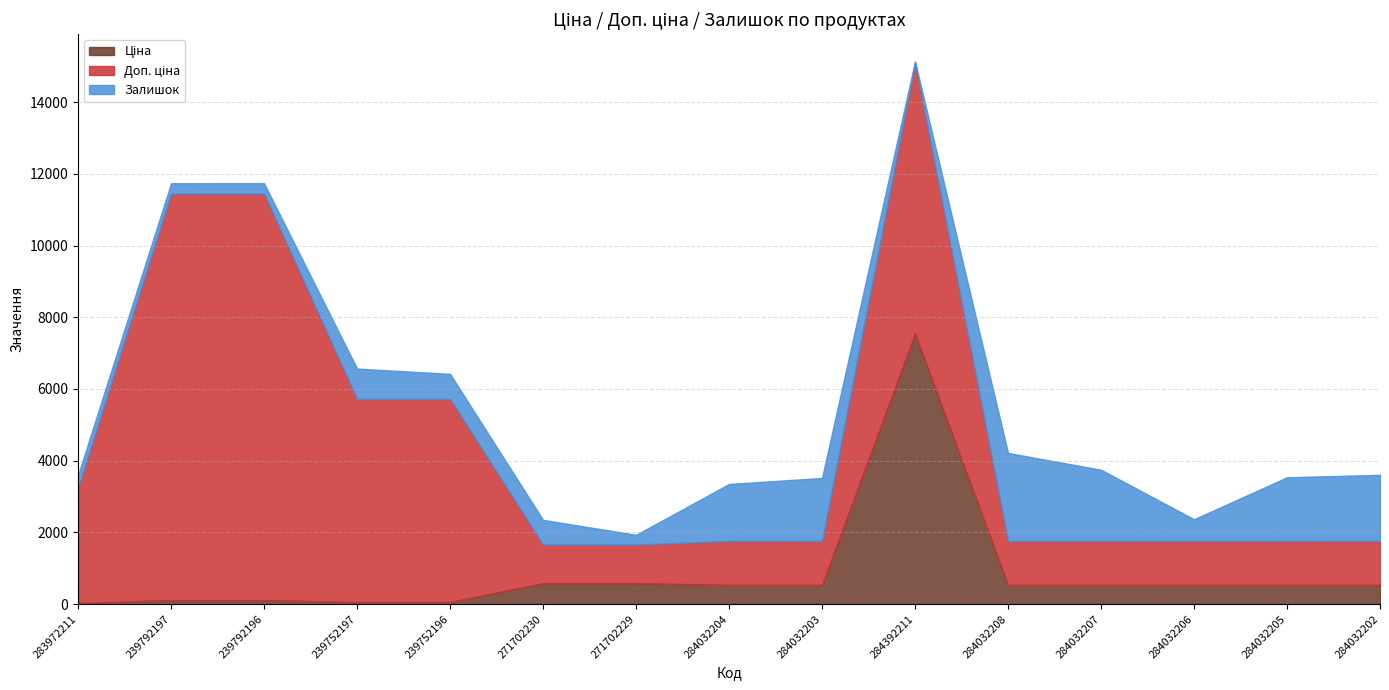

How many lines are shown in the chart?

3